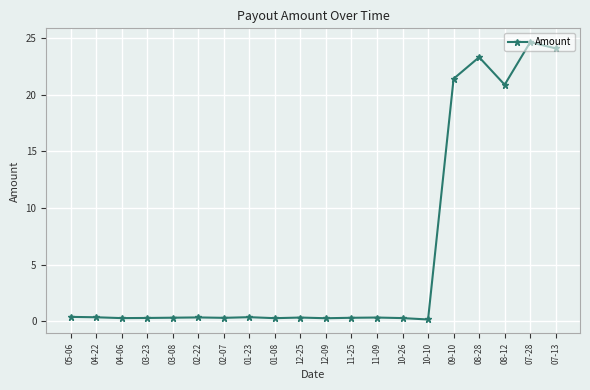

True or false: the data has more than 0 interior local peaks.

True